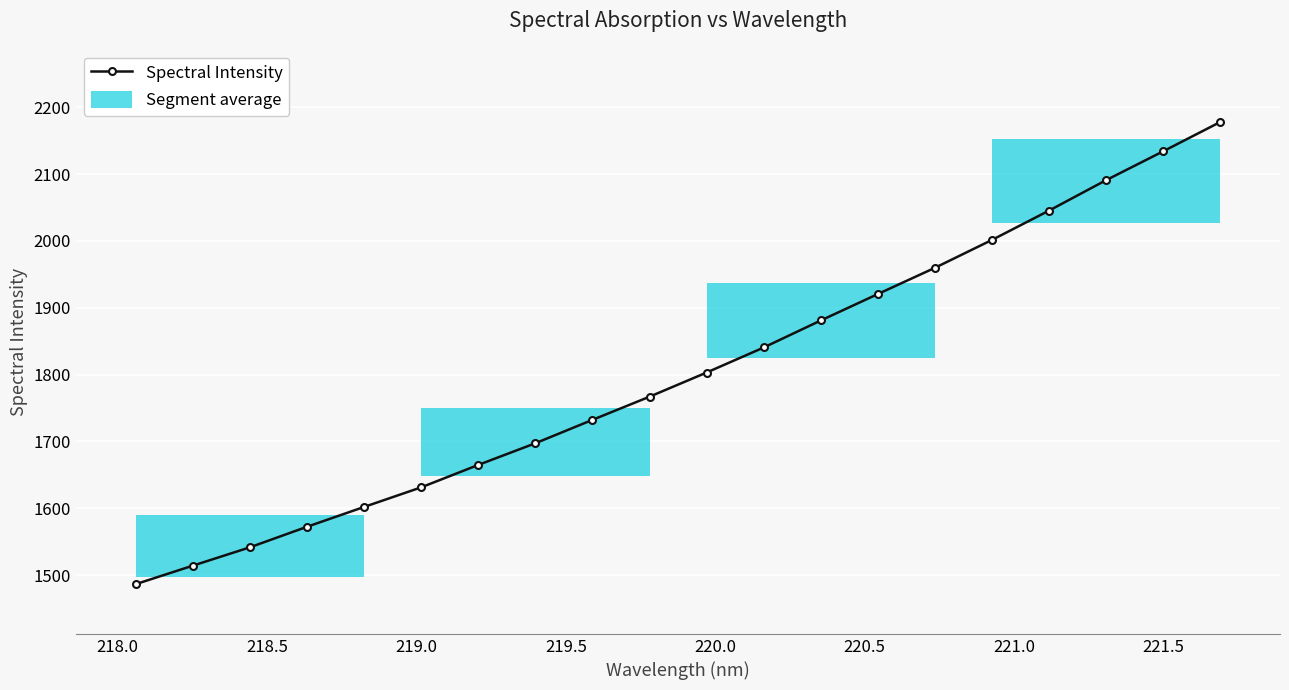

True or false: Spectral Intensity has more than 1 interior local peaks.

False